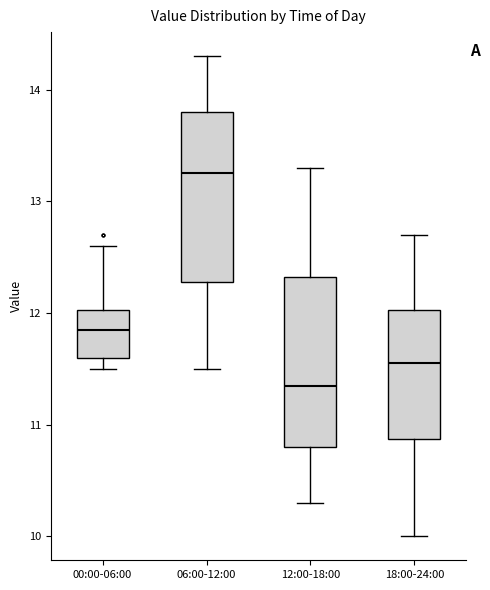

Reading left to right, transcribe this box plot: for each box, give where its median line is, the range the box spans, and where its two whiskers end, as read against the y-axis. The values are not printed on the chart, so give them approximately, as read against the axis.

00:00-06:00: median 11.9, box 11.6 to 12.0, whiskers 11.5 to 12.6
06:00-12:00: median 13.3, box 12.3 to 13.8, whiskers 11.5 to 14.3
12:00-18:00: median 11.4, box 10.8 to 12.3, whiskers 10.3 to 13.3
18:00-24:00: median 11.6, box 10.9 to 12.0, whiskers 10.0 to 12.7